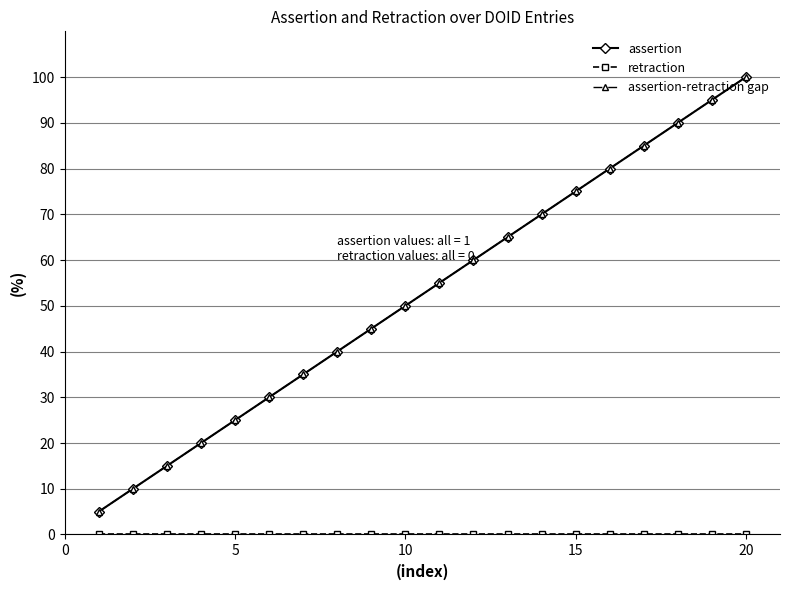

Does the chart have visible grid lines?

Yes